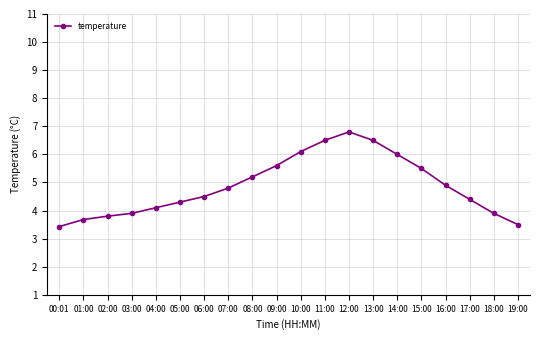

How many values are below 4?

6